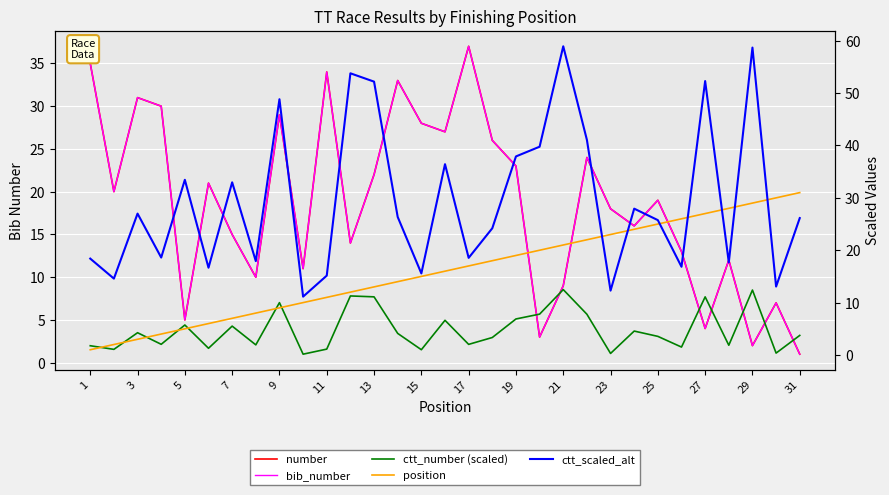

True or false: bib_number has more than 2 interior local peaks.

True